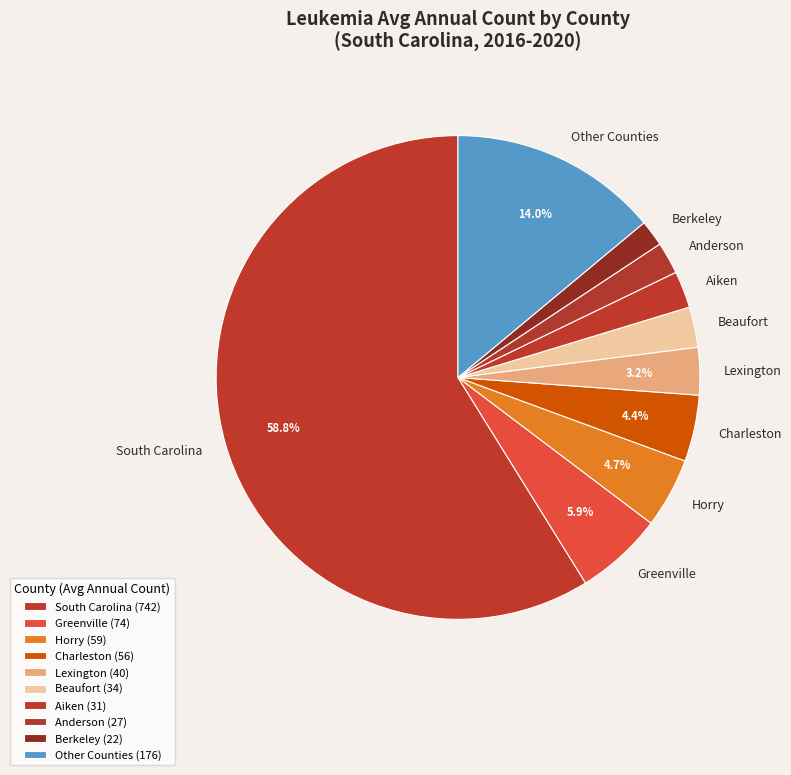

To the nearest percent, what is the difference between the largest and smallest slice percentages?

57%